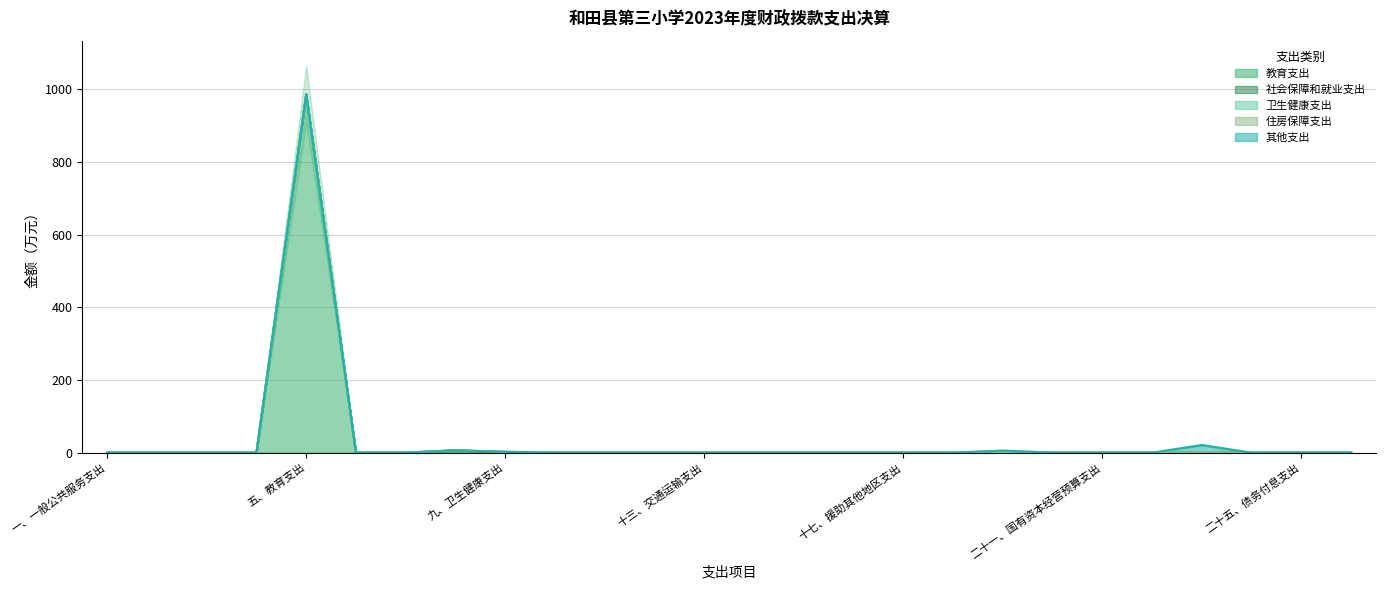

At which category does 卫生健康支出 reach its first local peak?

九、卫生健康支出